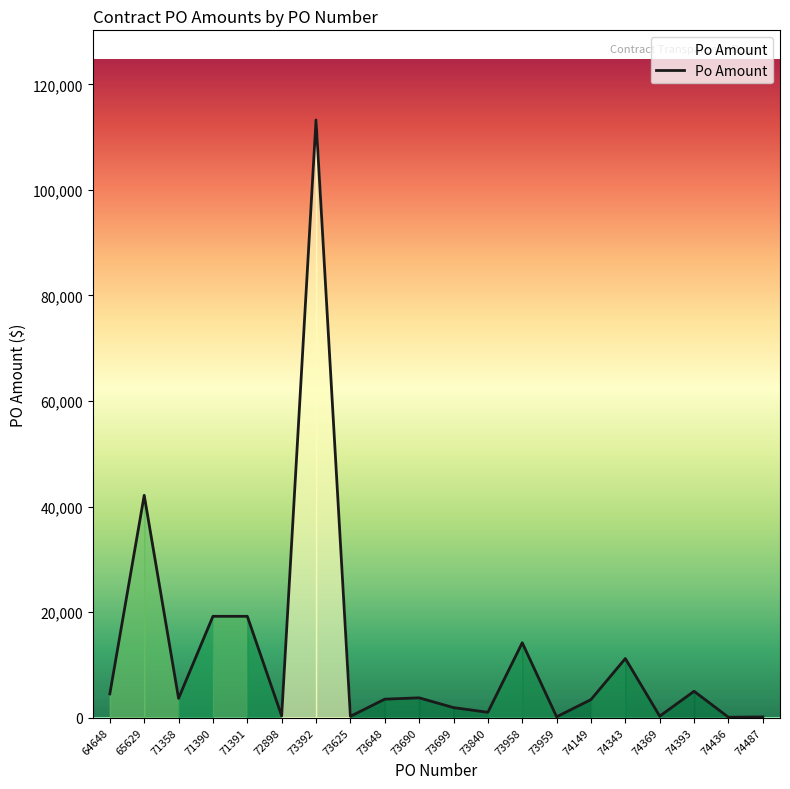

How many values are below 3650?

10